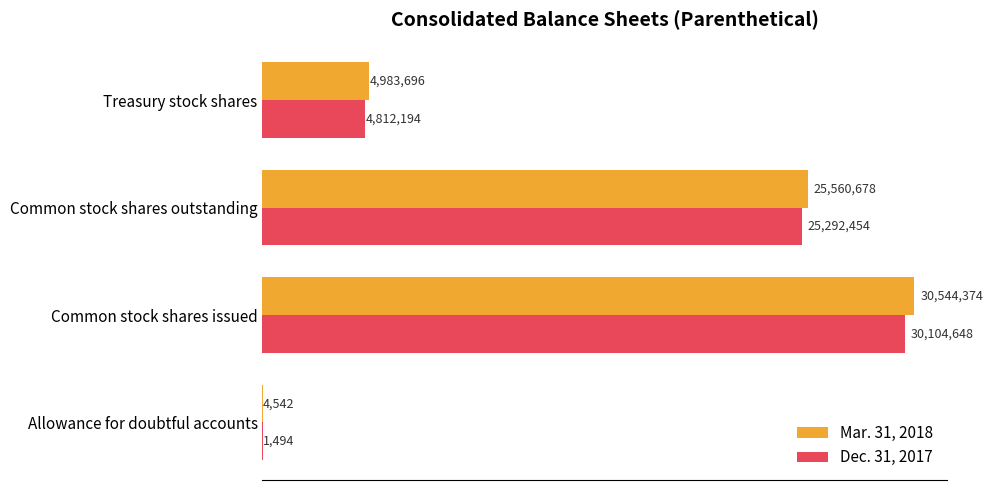

What position from the left is Allowance for doubtful accounts?

1